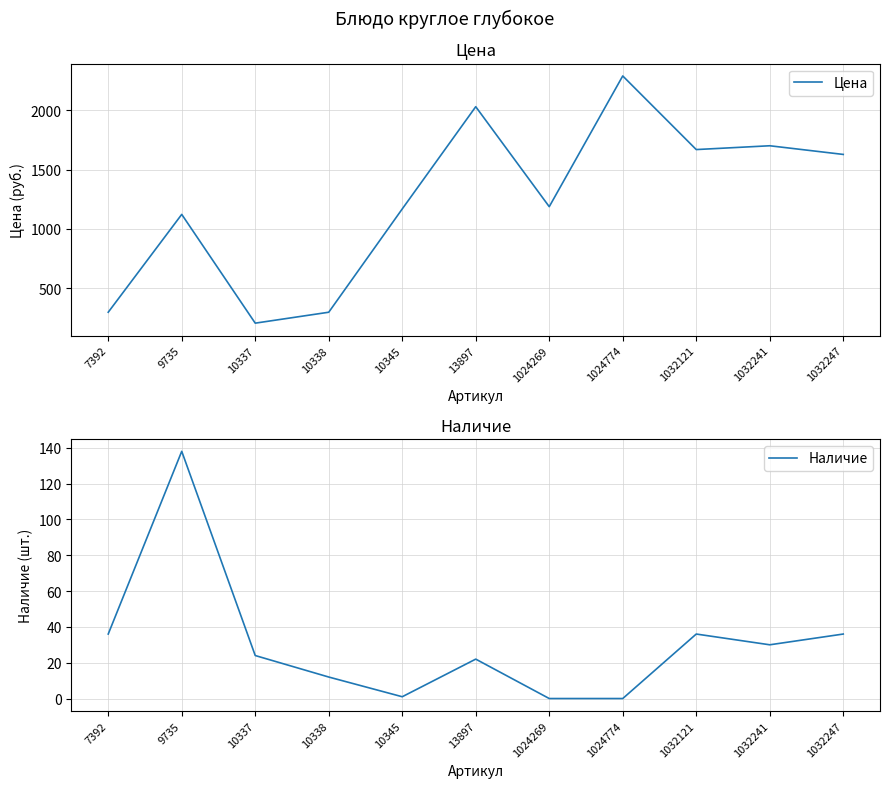

True or false: Наличие and Цена cross at least once.

False